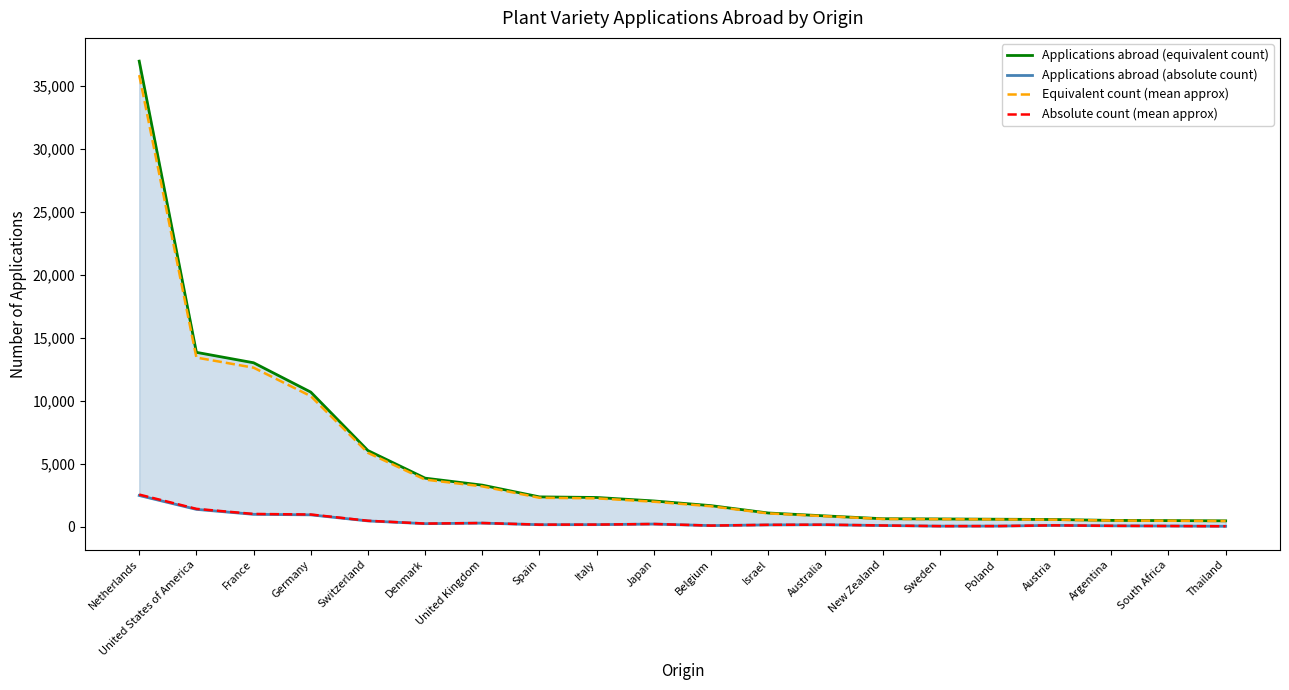

True or false: Equivalent count (mean approx) and Applications abroad (absolute count) cross at least once.

False